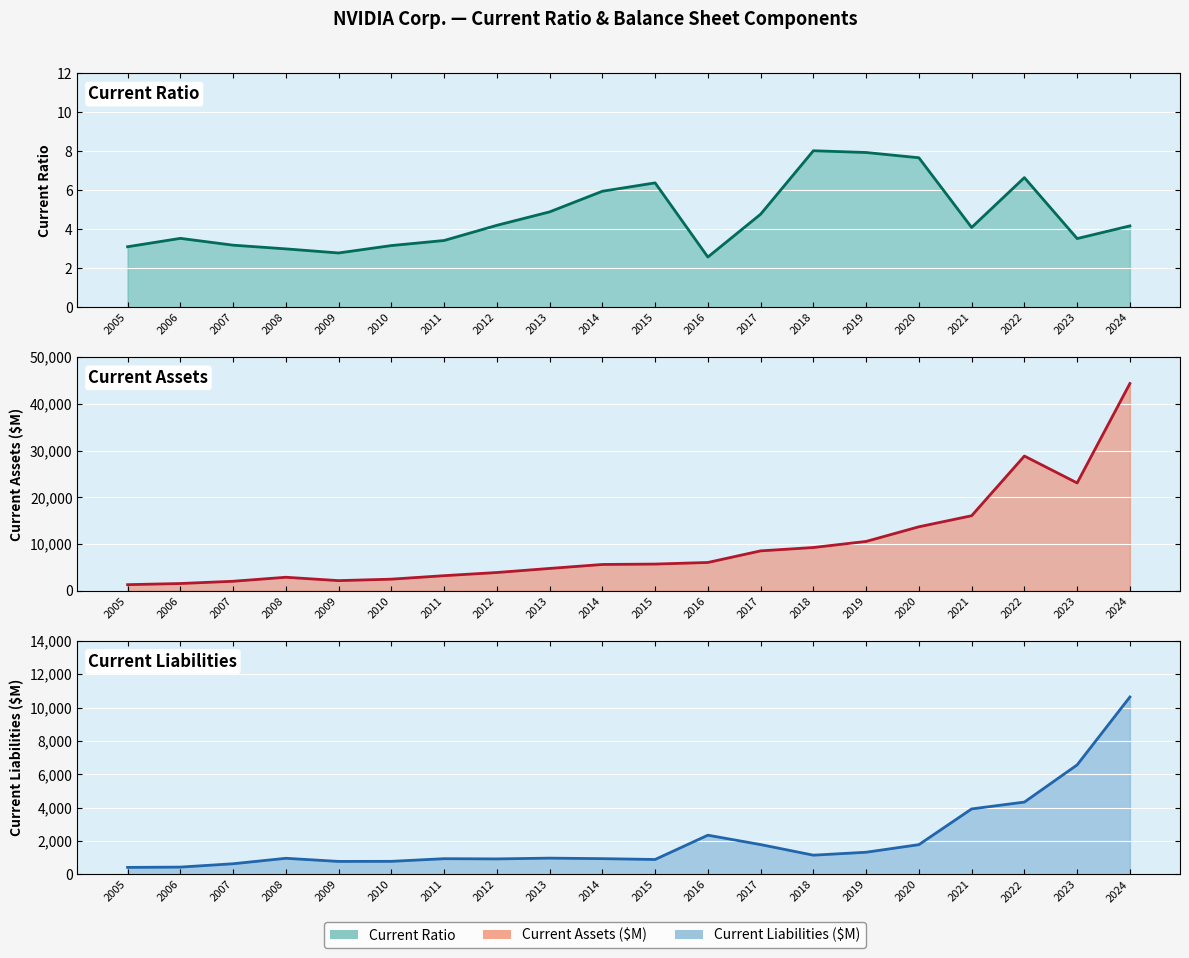

Rank the series by their maximum value, from lowest to highest.

Current Ratio (line), Current Liabilities (line), Current Assets (line)